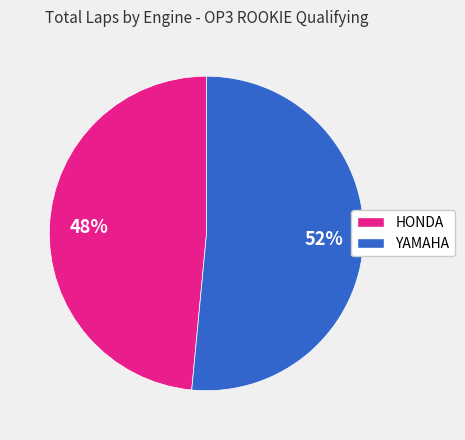

The HONDA slice represents 56% of the pie. True or false?

False